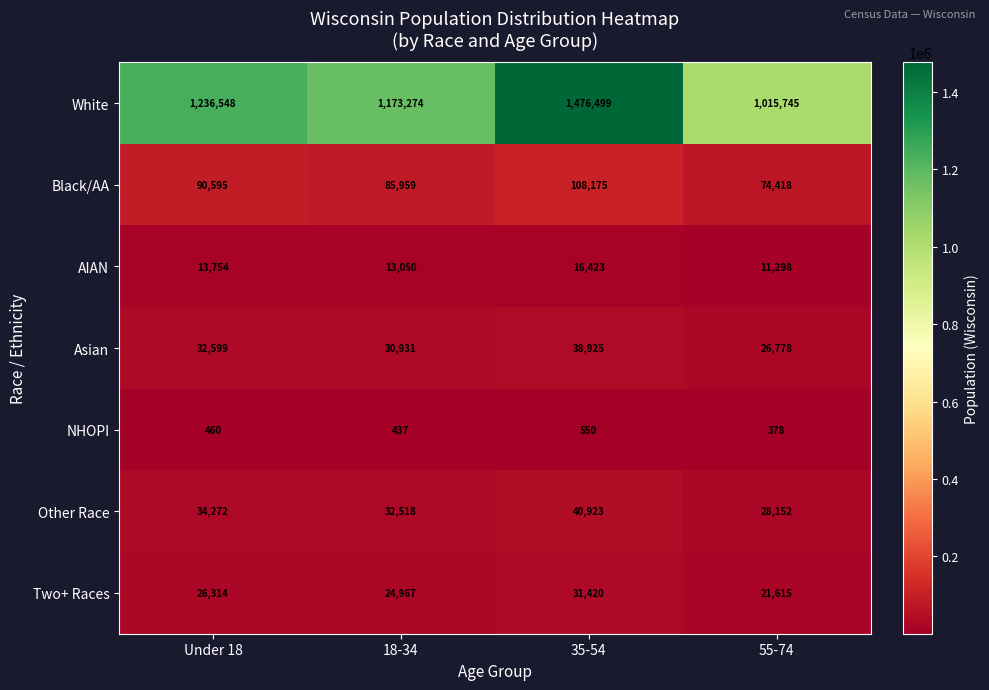

What is the greatest value displayed?

1476499